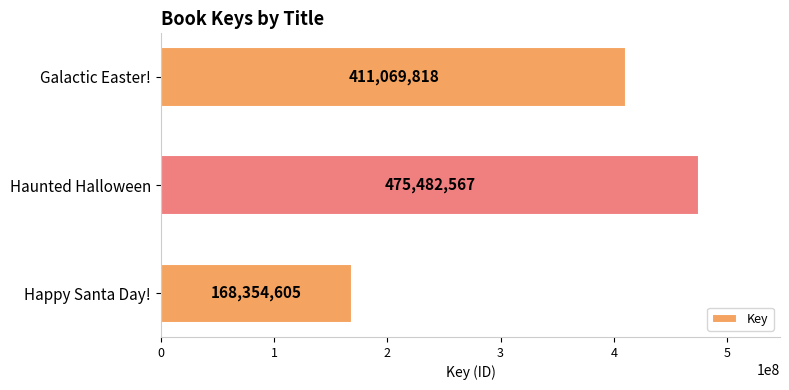

What is the maximum value shown in the chart?

475482567